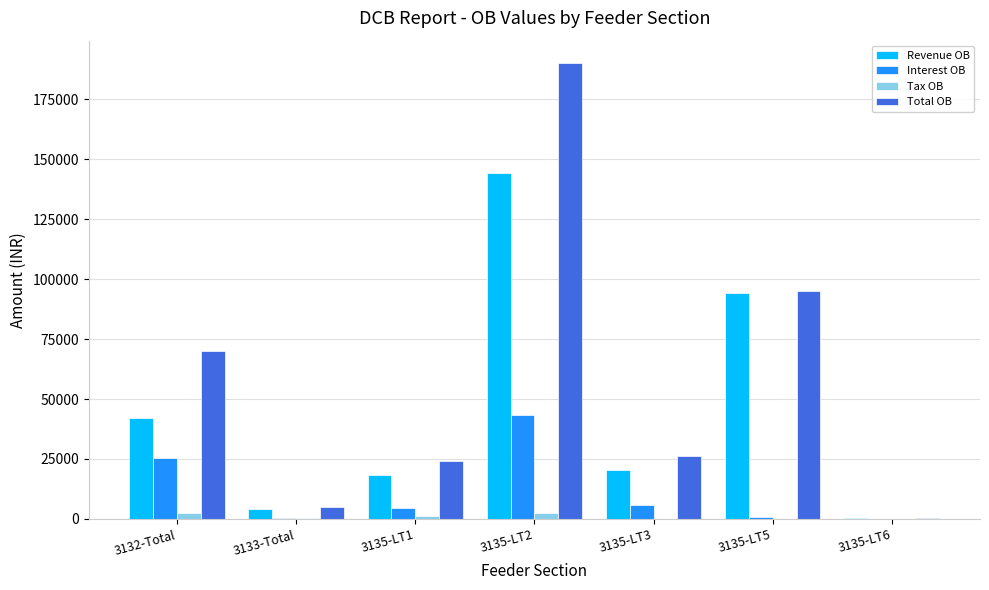

Between 3135-LT1 and 3135-LT5, which series saw the biggest shift?

Revenue OB